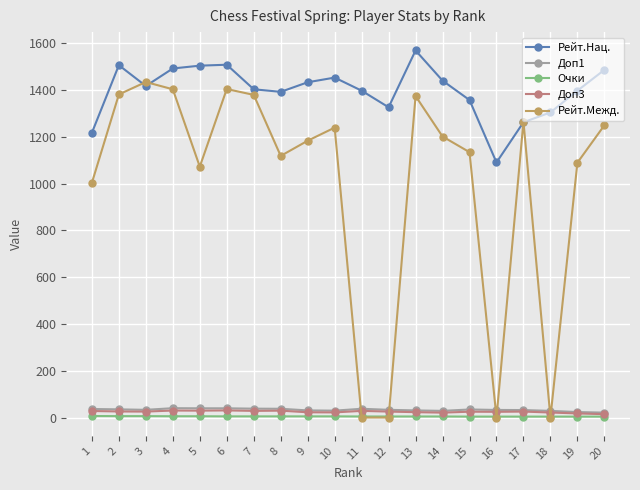

What is the value of the Рейт.Межд. point at the 9th from the left?

1184.0